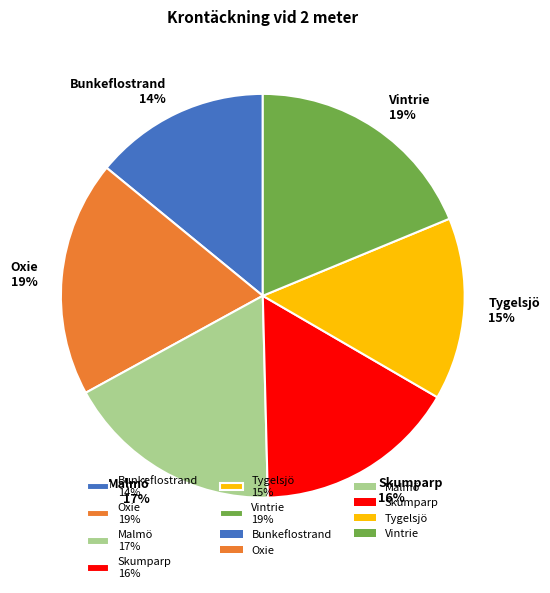

Between Tygelsjö 15% and Malmö 17%, which is larger?

Malmö 17%